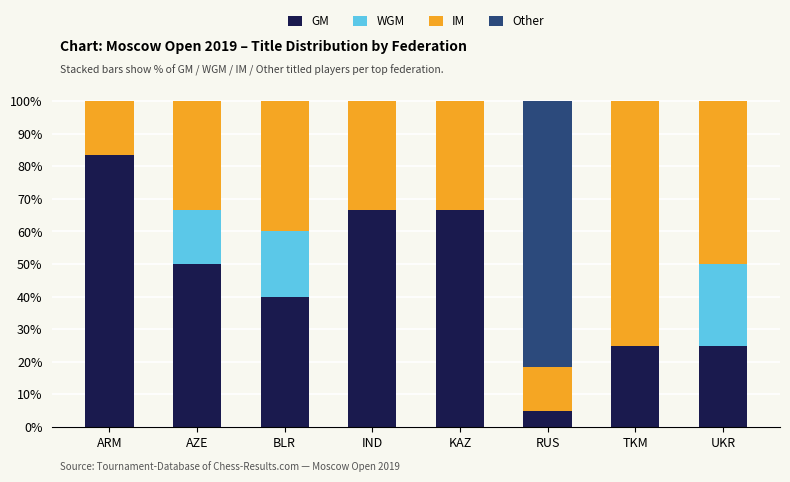

What is the total value across all series at ARM?

100.0